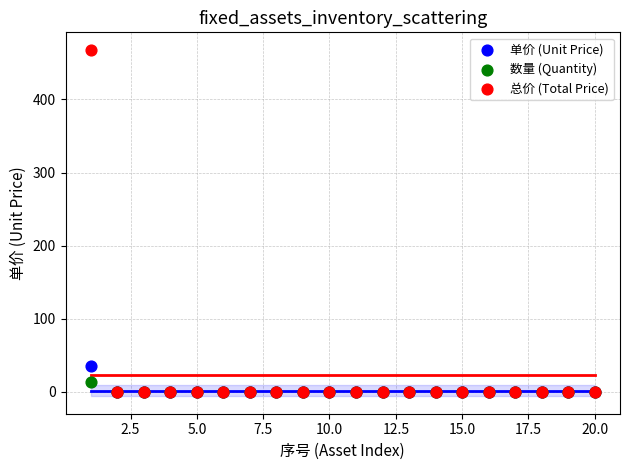

What are all the series names shown in the legend?

单价 (Unit Price), 数量 (Quantity), 总价 (Total Price)